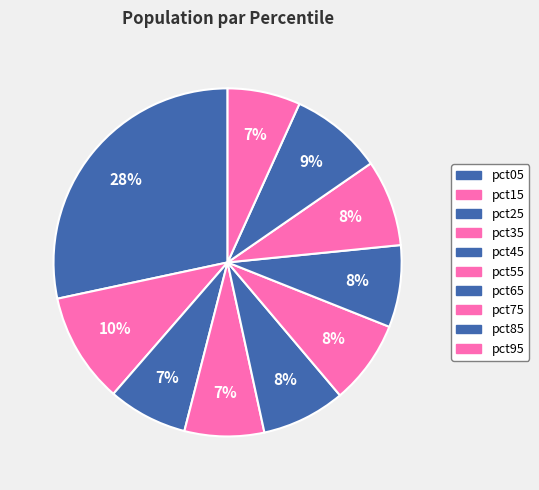

Is there any slice that represents more than half of the pie?

No